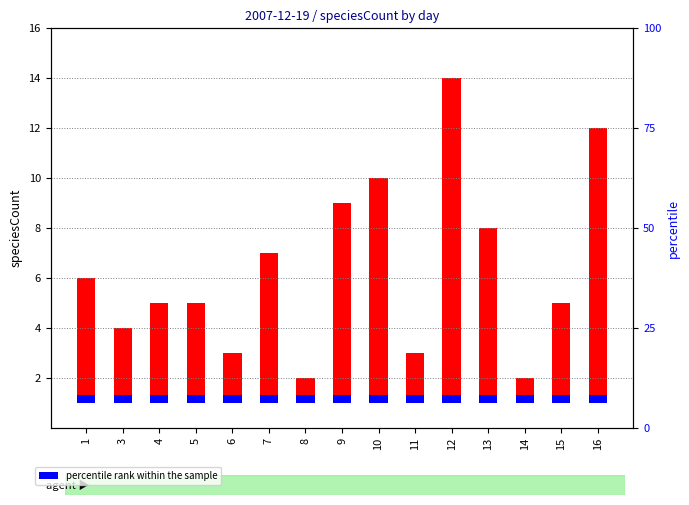

At how many categories does at least one series exceed 6?

5